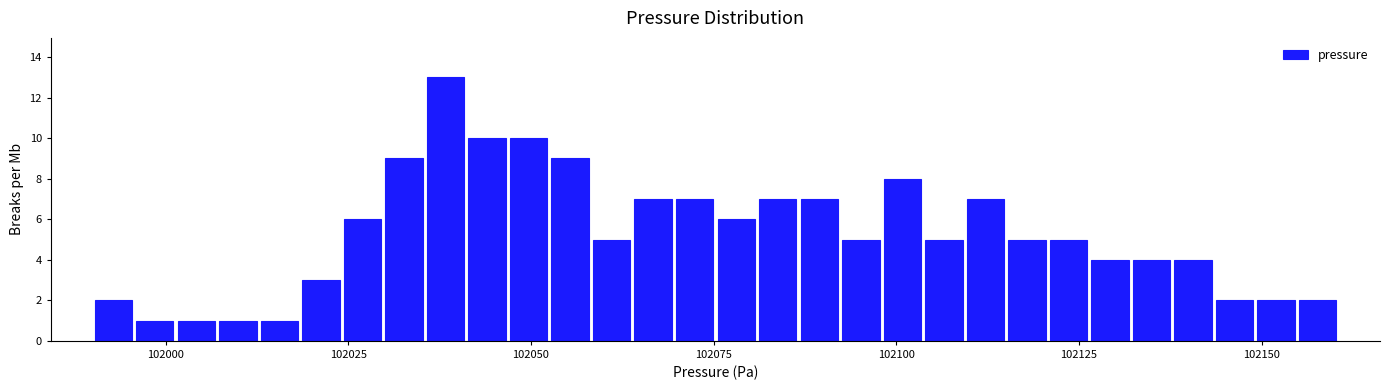

Around what value on the x-axis is the tallest bar? Give the approximate position of its centre, as read against the axis.

102040